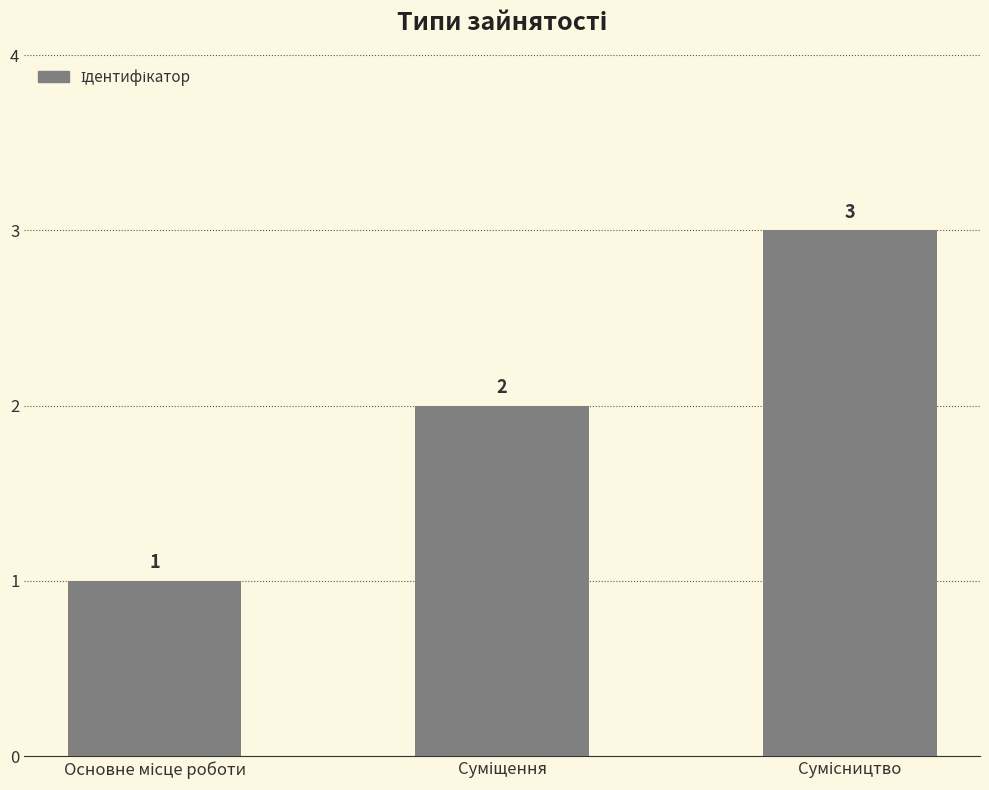

What is the greatest value displayed?

3